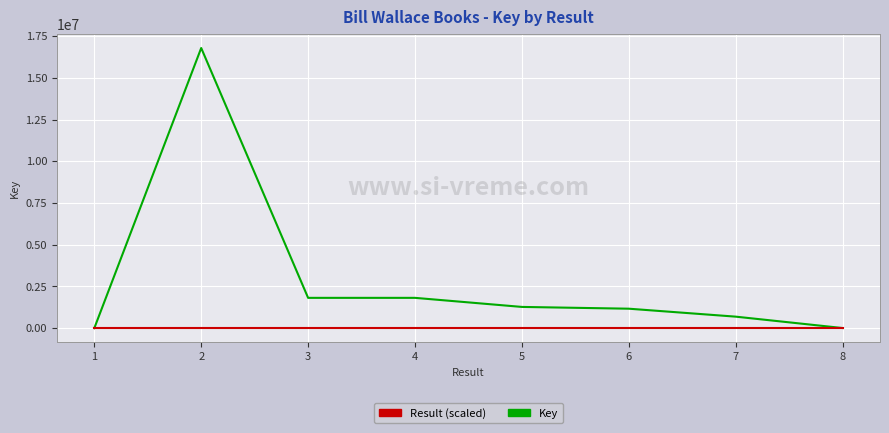

What is the maximum value shown in the chart?

16782926.0